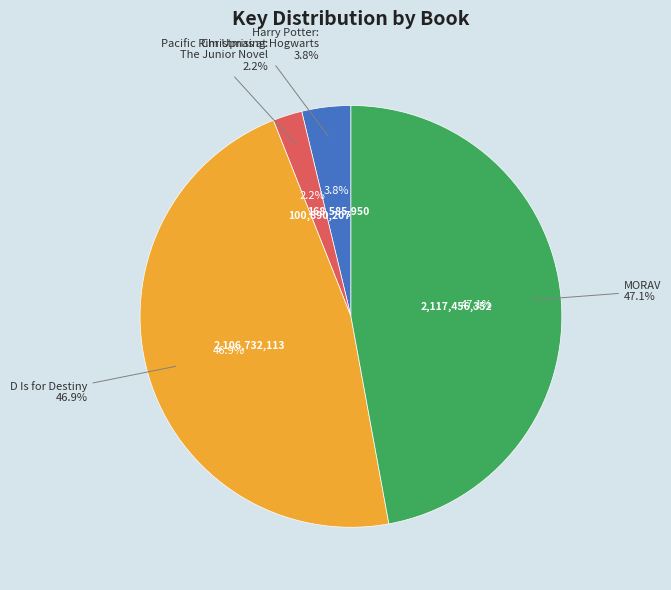

Which slice is the smallest?

Pacific Rim Uprising: The Junior Novel